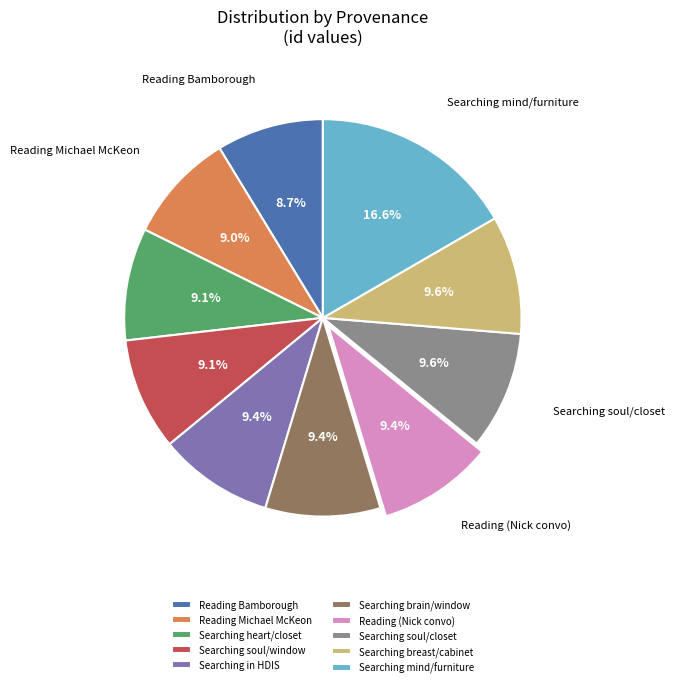

What portion of the pie excludes Reading Bamborough?

91.3%